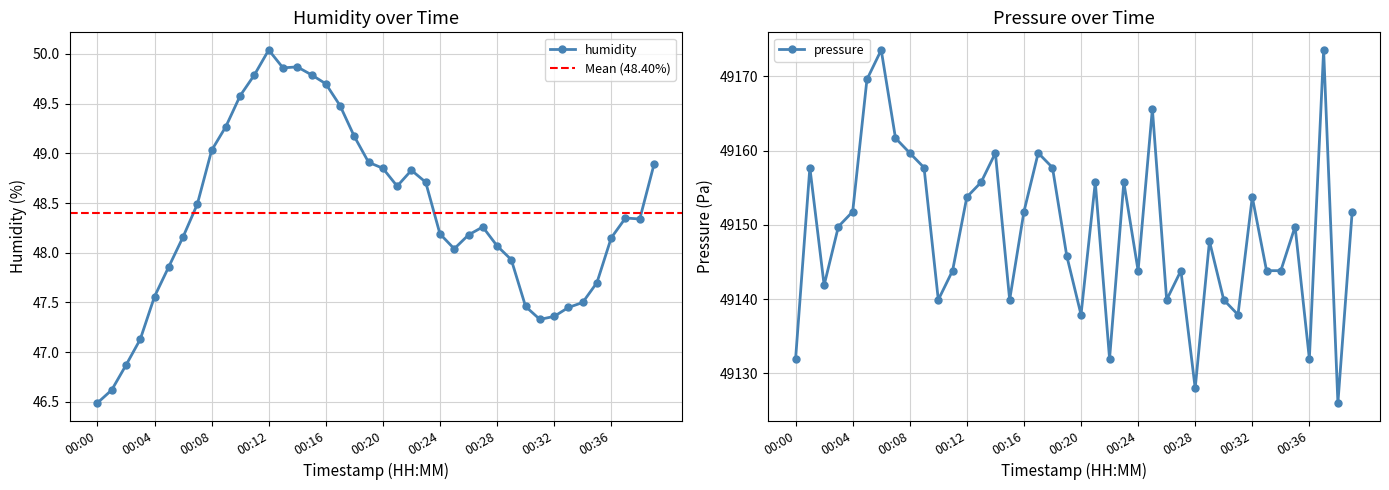

Reading left to right, transcribe all the data shown in this chart.

humidity: 00:00=46.5	00:01=46.6	00:02=46.9	00:03=47.1	00:04=47.6	00:05=47.9	00:06=48.2	00:07=48.5	00:08=49.0	00:09=49.3	00:10=49.6	00:11=49.8	00:12=50.0	00:13=49.9	00:14=49.9	00:15=49.8	00:16=49.7	00:17=49.5	00:18=49.2	00:19=48.9	00:20=48.9	00:21=48.7	00:22=48.8	00:23=48.7	00:24=48.2	00:25=48.0	00:26=48.2	00:27=48.3	00:28=48.1	00:29=47.9	00:30=47.5	00:31=47.3	00:32=47.4	00:33=47.5	00:34=47.5	00:35=47.7	00:36=48.1	00:37=48.4	00:38=48.3	00:39=48.9
pressure: 00:00=49132.0	00:01=49157.7	00:02=49141.9	00:03=49149.8	00:04=49151.8	00:05=49169.6	00:06=49173.6	00:07=49161.7	00:08=49159.7	00:09=49157.7	00:10=49139.9	00:11=49143.8	00:12=49153.8	00:13=49155.8	00:14=49159.7	00:15=49139.9	00:16=49151.8	00:17=49159.7	00:18=49157.7	00:19=49145.8	00:20=49137.9	00:21=49155.8	00:22=49132.0	00:23=49155.8	00:24=49143.8	00:25=49165.6	00:26=49139.9	00:27=49143.8	00:28=49128.0	00:29=49147.8	00:30=49139.9	00:31=49137.9	00:32=49153.8	00:33=49143.8	00:34=49143.8	00:35=49149.8	00:36=49132.0	00:37=49173.6	00:38=49126.0	00:39=49151.8